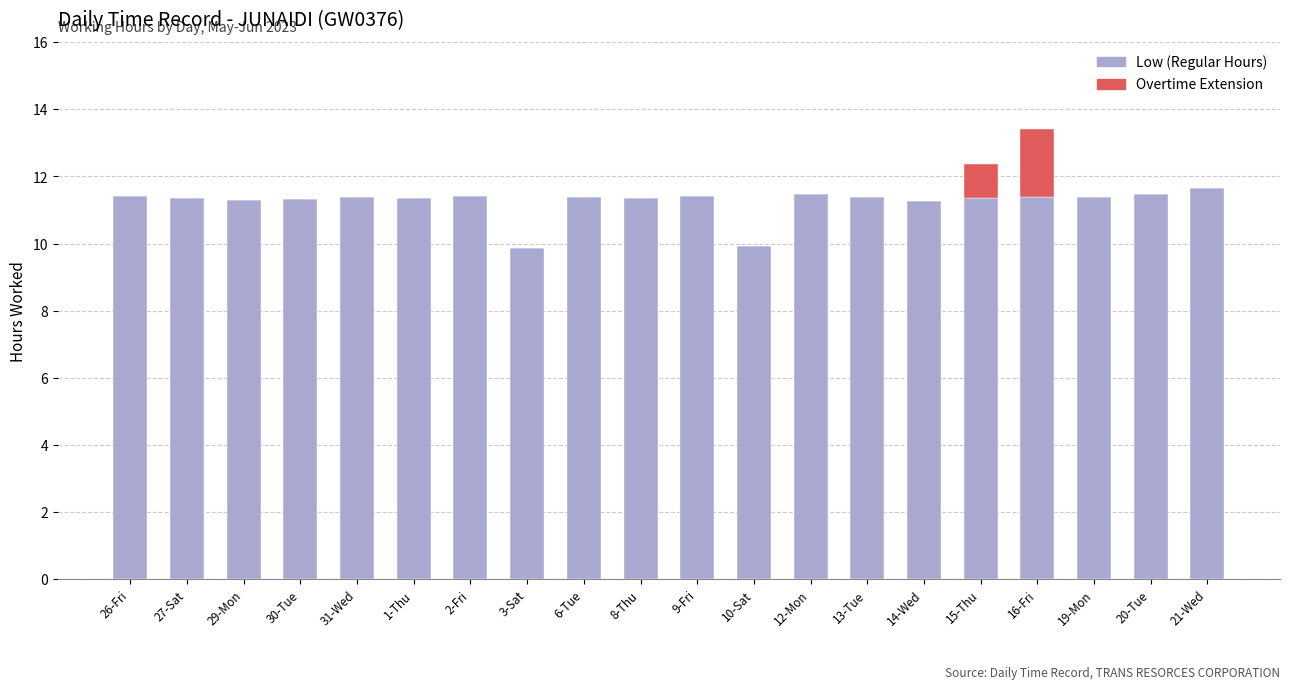

What is the total value across all series at 27-Sat?

11.4